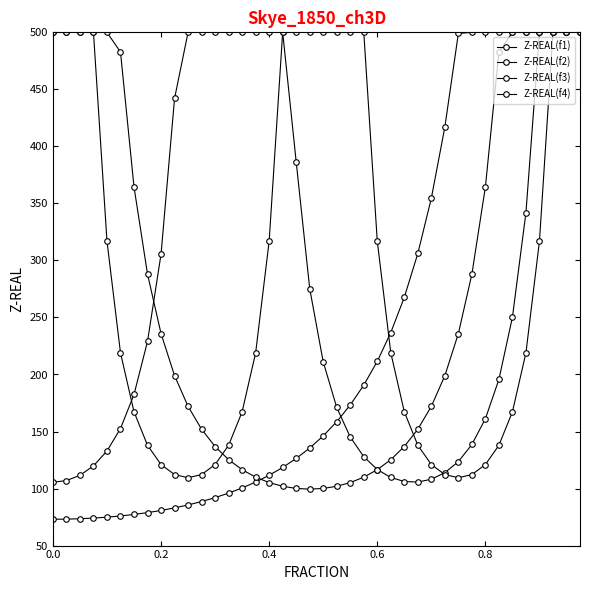

How many lines are shown in the chart?

4